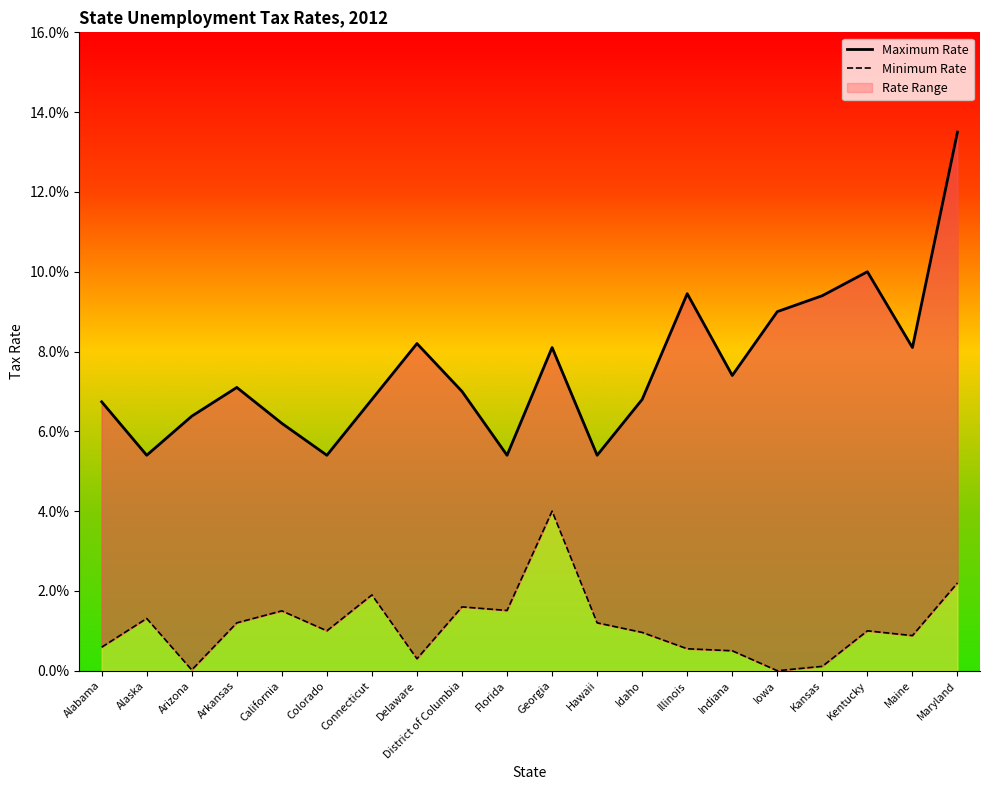

In Maximum Rate, how many points are lower than both neighbors (excluding endpoints)?

6